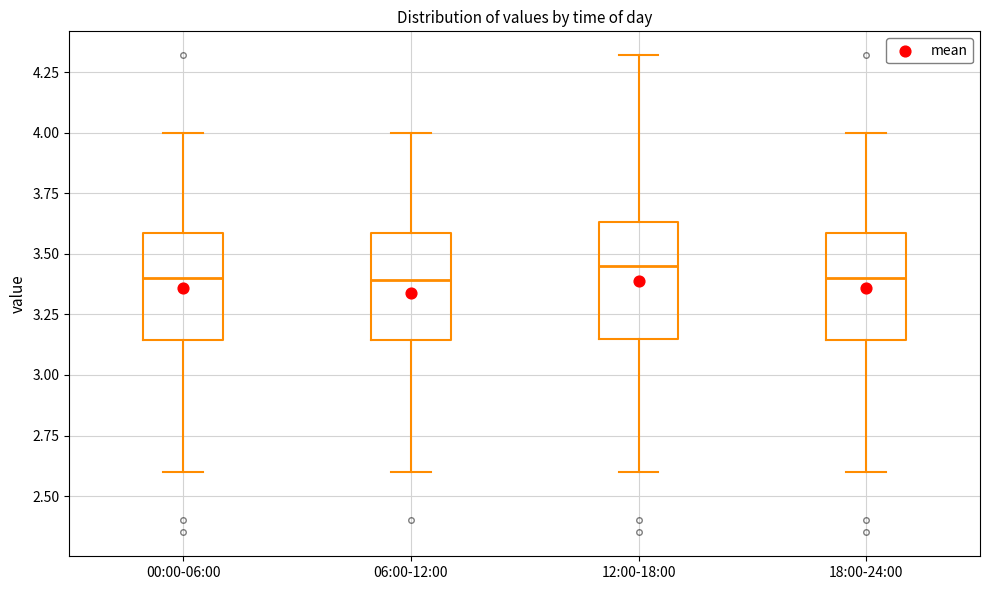

Where is the upper edge of the box for 18:00-24:00 on the y-axis? The values are not printed on the chart, so give them approximately, as read against the axis.

3.60